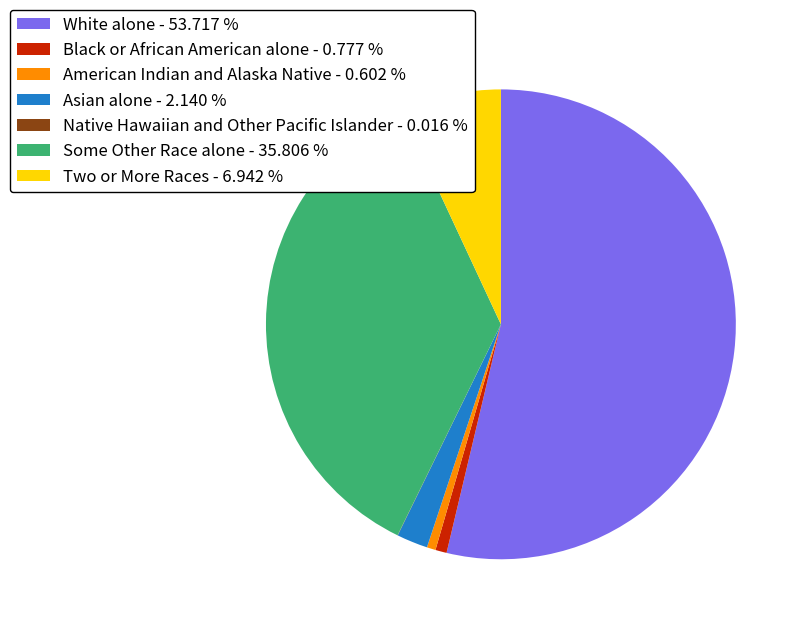

Is it true that Two or More Races is 7% of the pie?

True